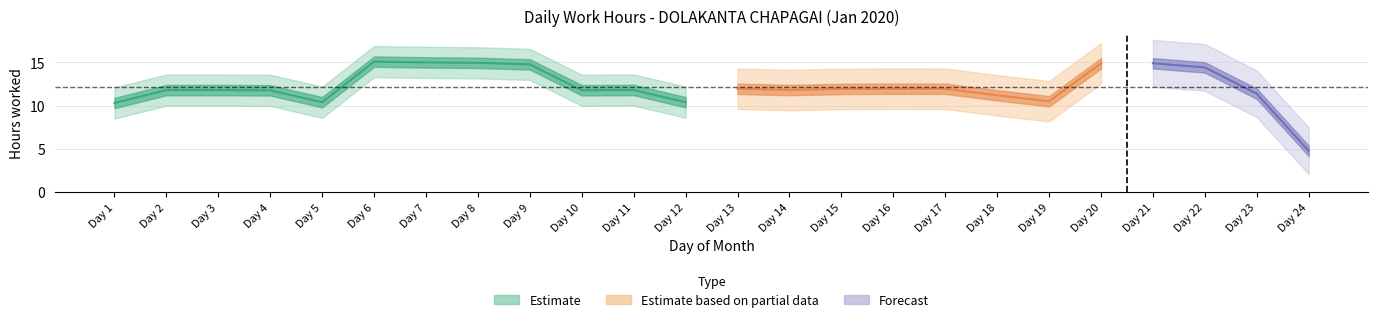

What is the ratio of the value at 3 to the value at 21?

0.8